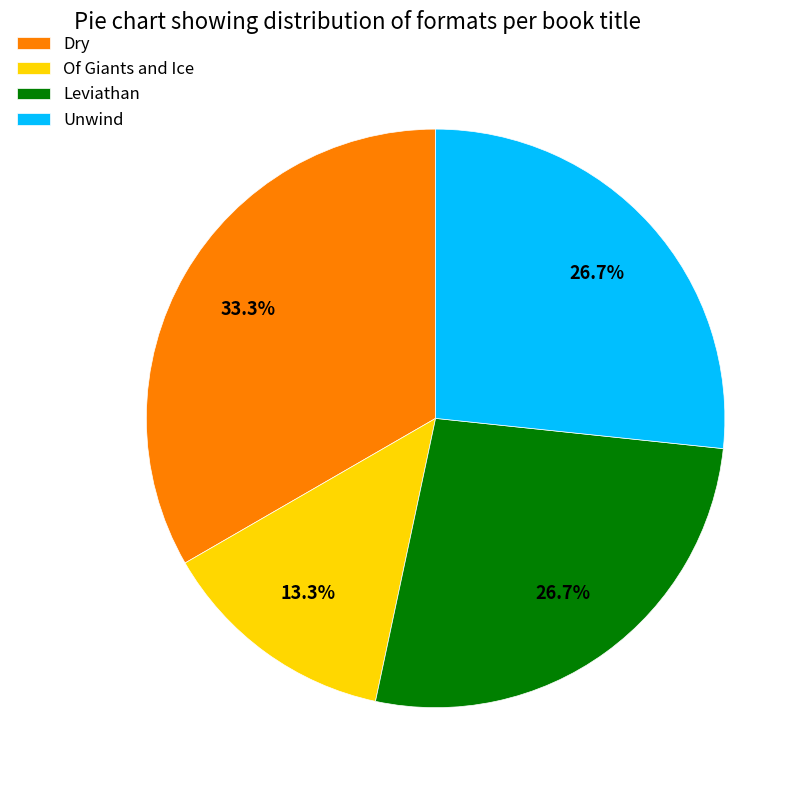

Combined, what portion of the pie is Leviathan and Of Giants and Ice?

40.0%